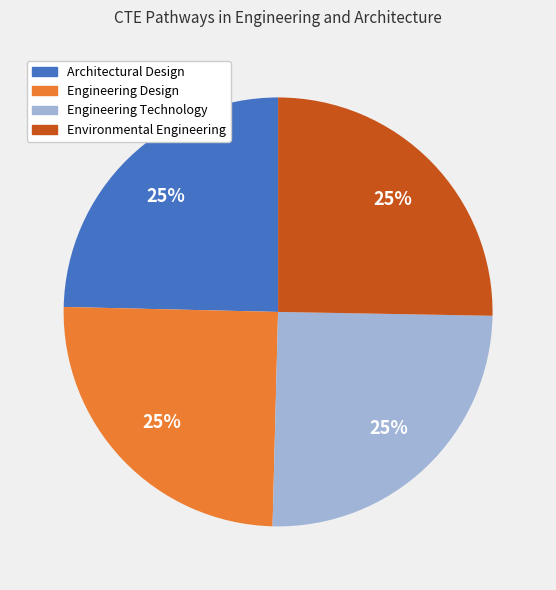

How many slices are in this pie chart?

4